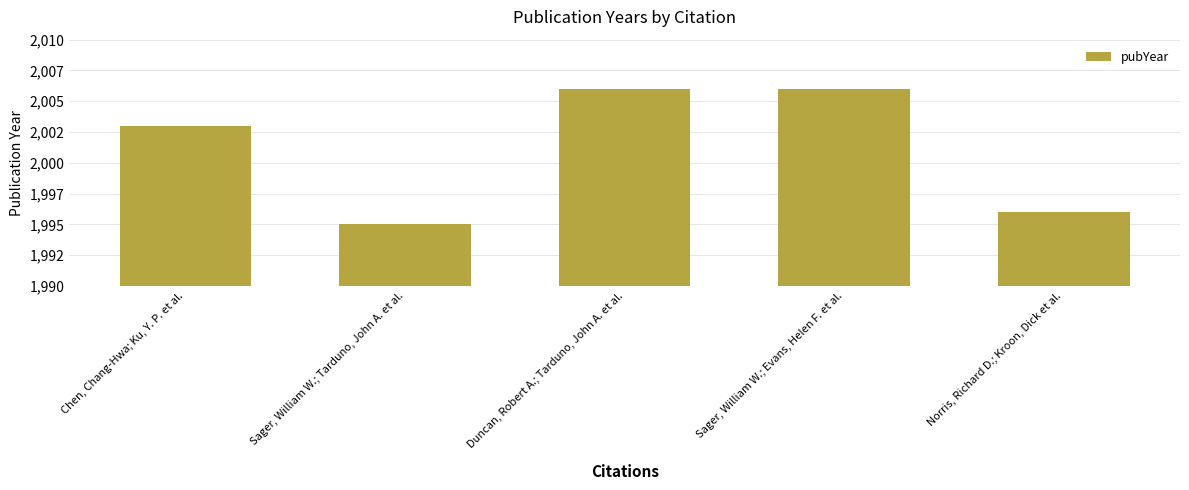

What is the label of the 4th bar from the right?

Sager, William W.; Tarduno, John A. et al.